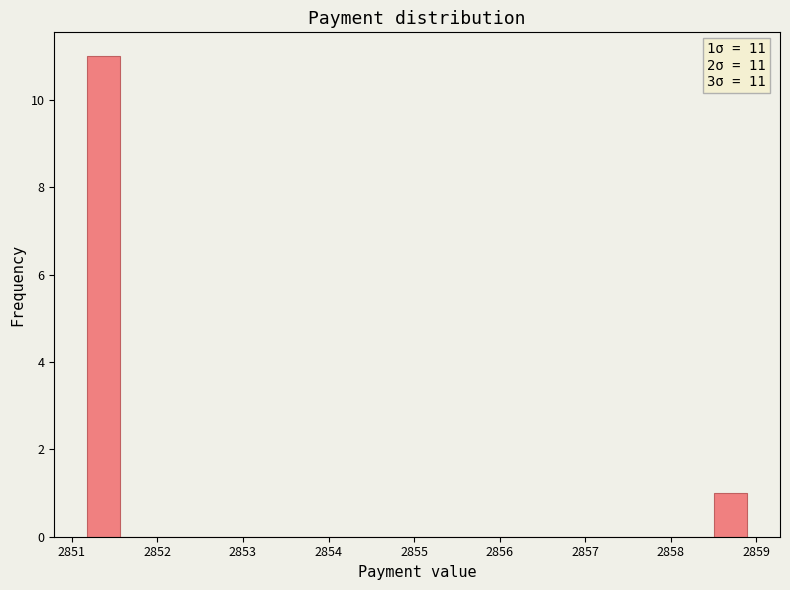

Around what value on the x-axis is the tallest bar? Give the approximate position of its centre, as read against the axis.

2851.4